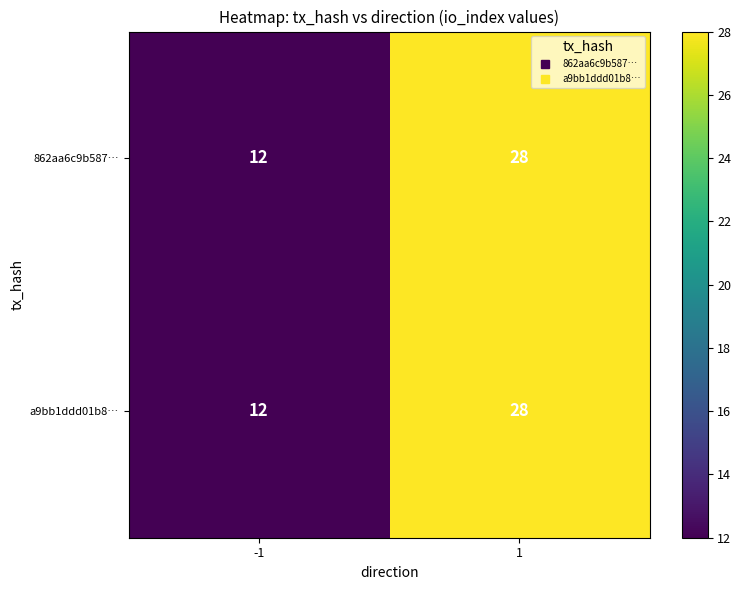

What is the maximum value shown in the chart?

28